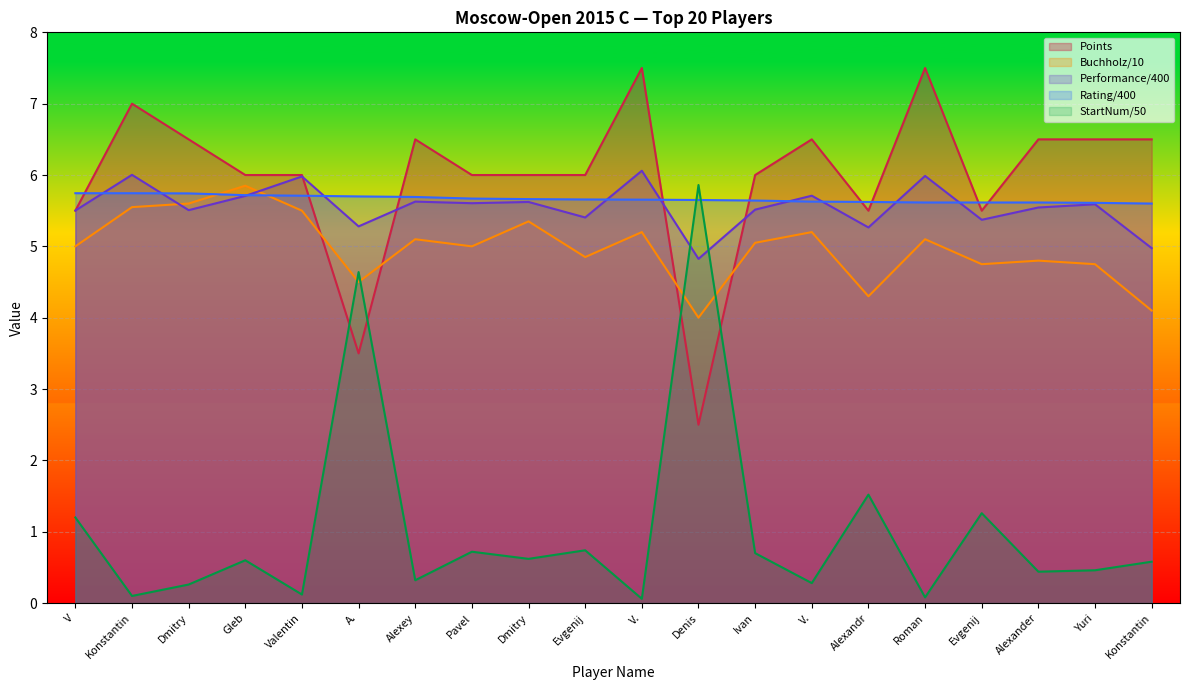

Count the number of data series in this chart.

5